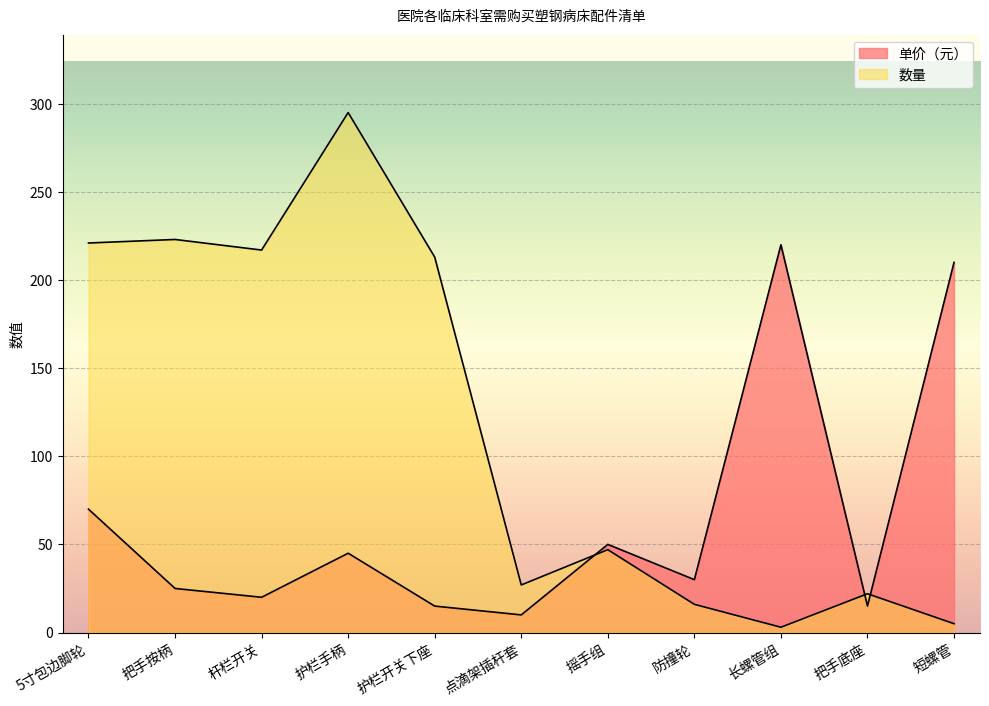

Which series has the largest range (max minus min)?

数量